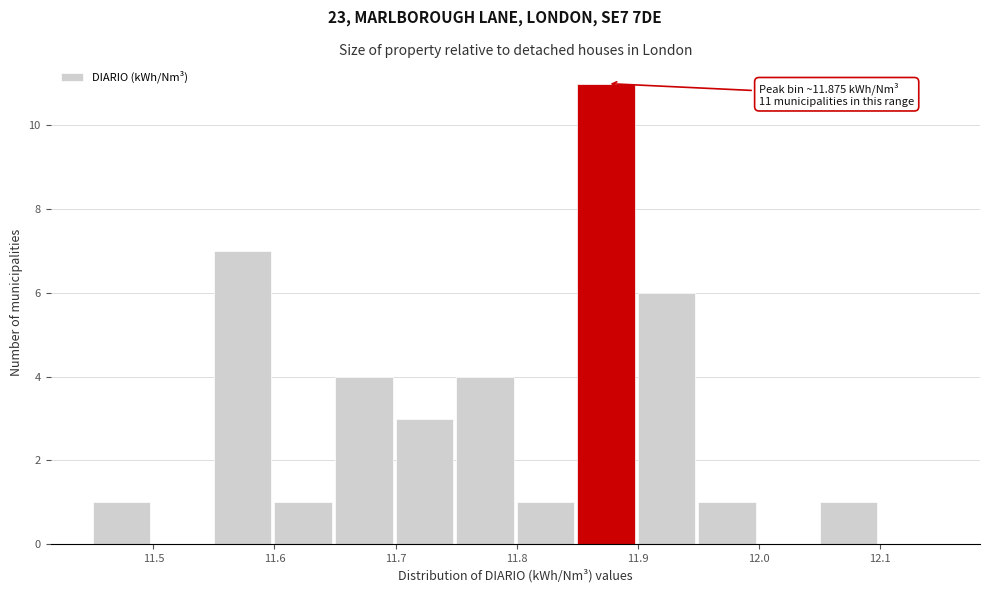

Over which range of the x-axis is the bar tallest?

11.85 to 11.90